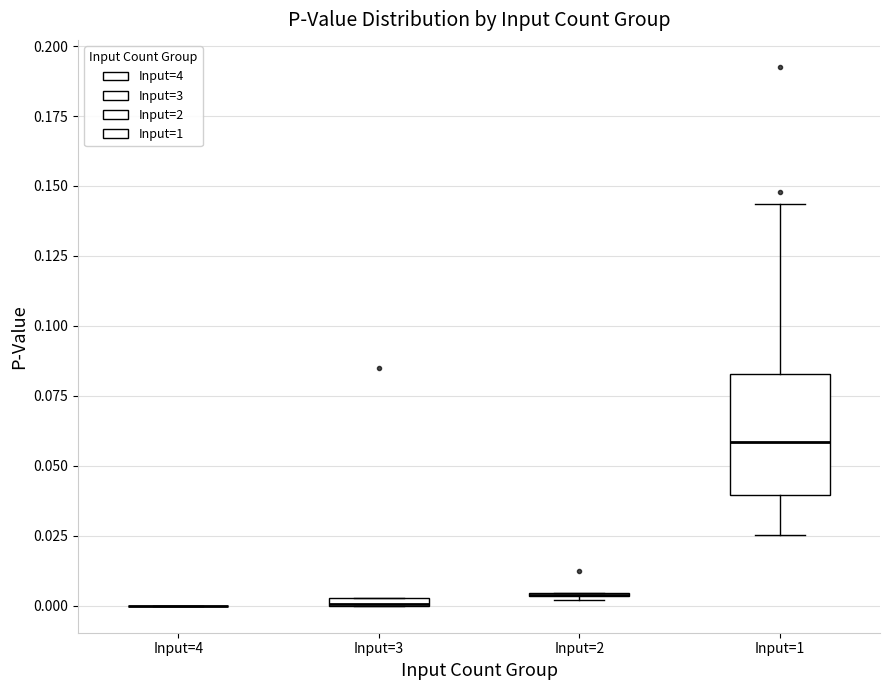

Comparing the boxes themselves (not the whiskers), which one is the tallest?

Input=1